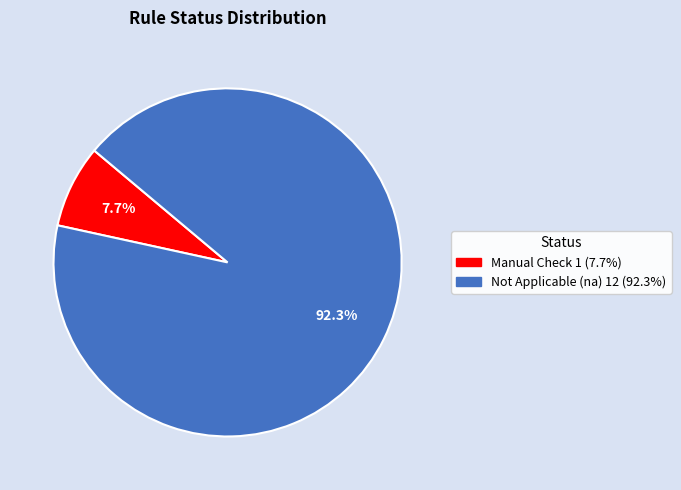

Count the number of slices in the pie.

2